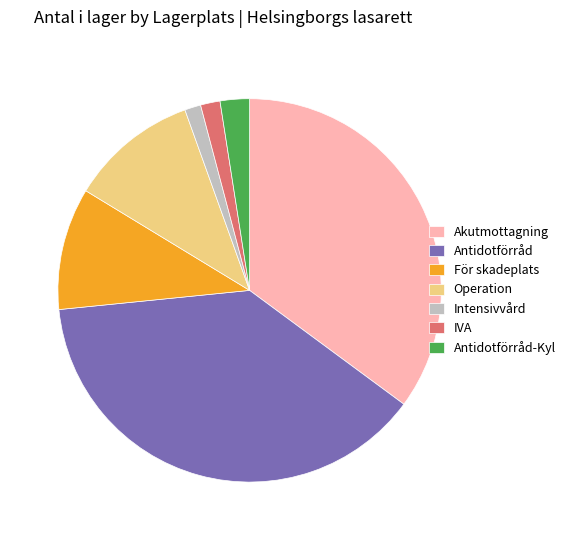

The Antidotförråd-Kyl slice represents 2% of the pie. True or false?

True